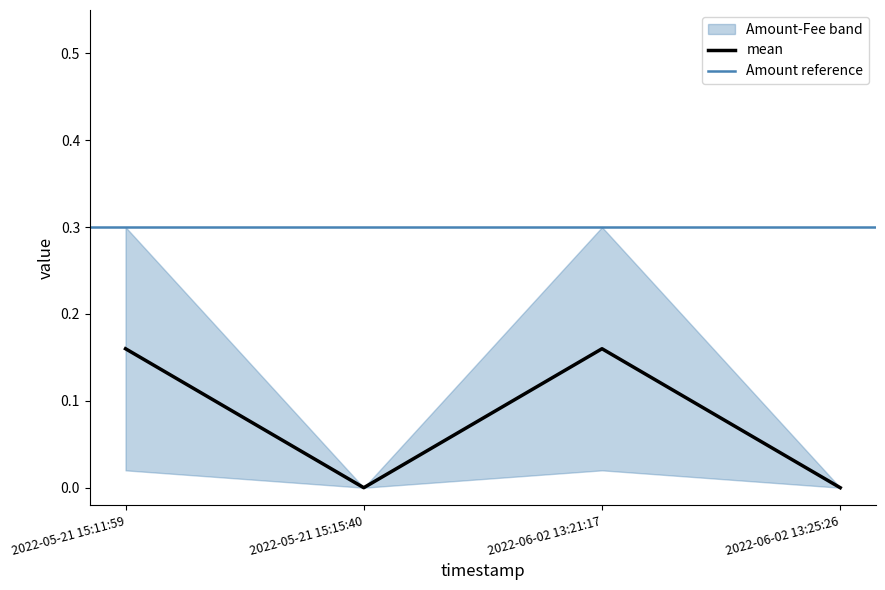

In mean, how many points are lower than both neighbors (excluding endpoints)?

1